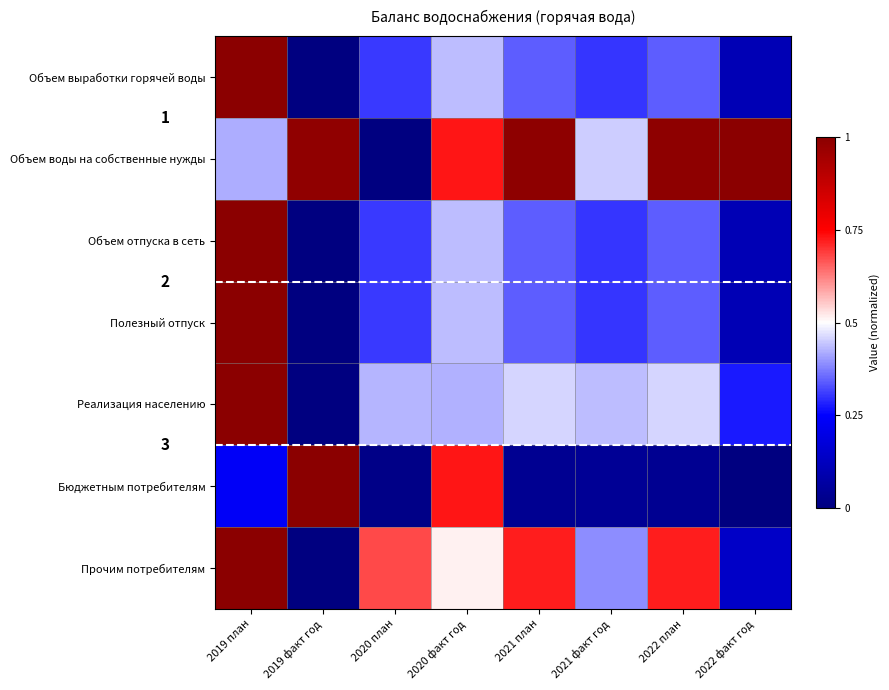

Which series has the widest spread of values?

Объем выработки горячей воды